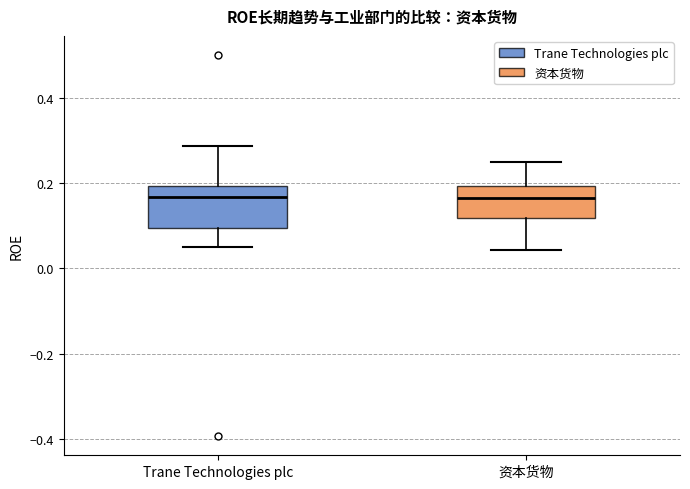

Where does the lower whisker of the box for Trane Technologies plc end on the y-axis? The values are not printed on the chart, so give them approximately, as read against the axis.

0.04